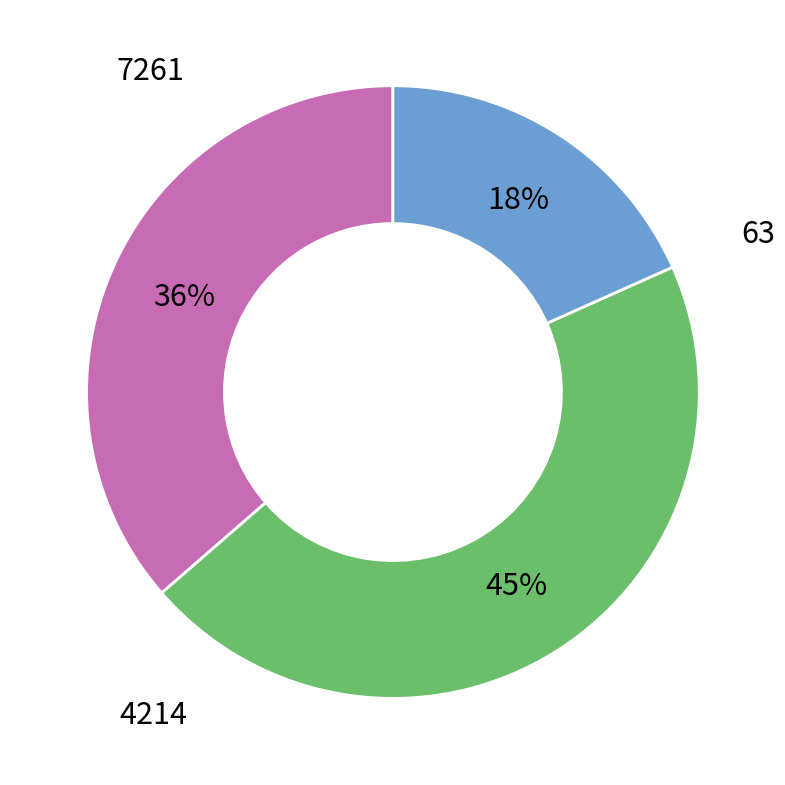

To the nearest percent, what is the difference between the largest and smallest slice percentages?

27%